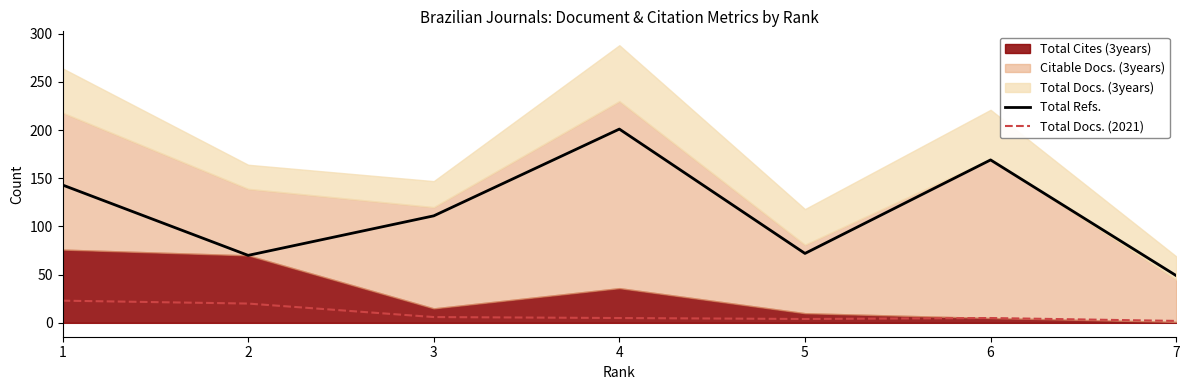

What is the maximum value for Total Refs.?

201